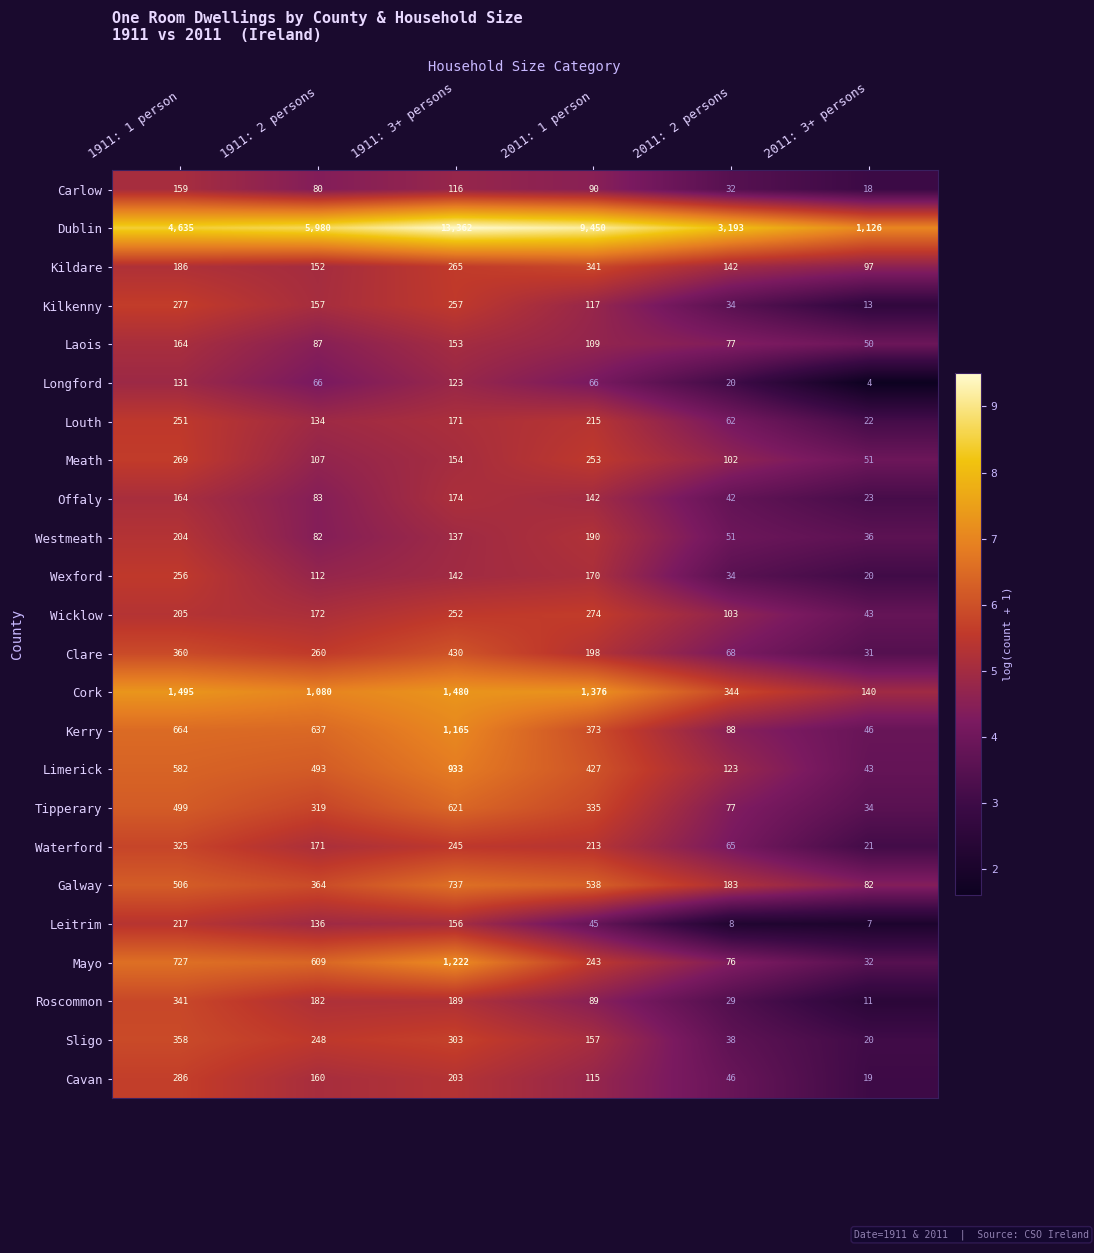

At 1911: 2 persons, list the series in order from smallest to largest.

Longford, Carlow, Westmeath, Offaly, Laois, Meath, Wexford, Louth, Leitrim, Kildare, Kilkenny, Cavan, Waterford, Wicklow, Roscommon, Sligo, Clare, Tipperary, Galway, Limerick, Mayo, Kerry, Cork, Dublin